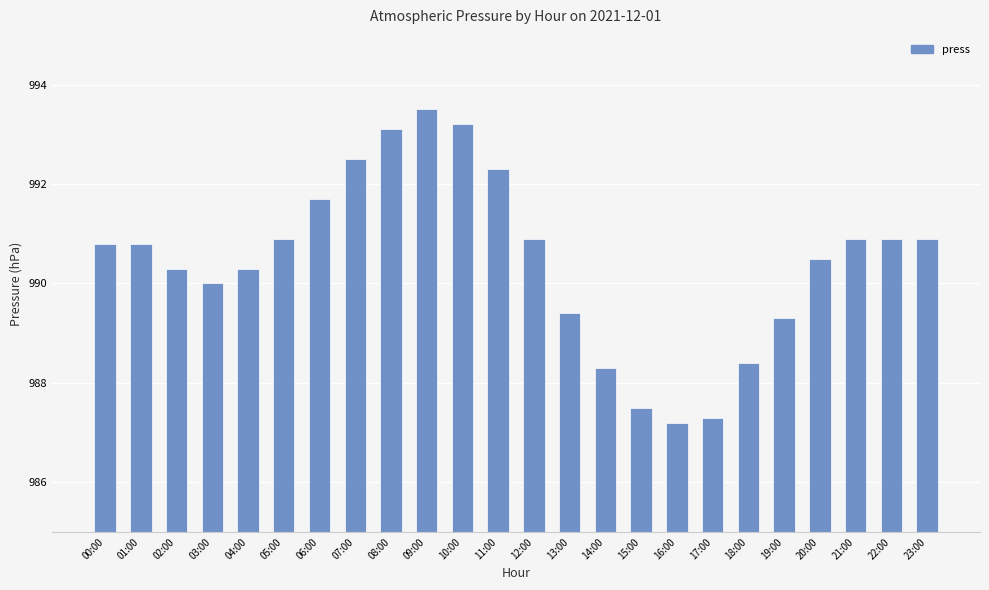

Reading left to right, extract all data points from this chart.

00:00=990.8	01:00=990.8	02:00=990.3	03:00=990.0	04:00=990.3	05:00=990.9	06:00=991.7	07:00=992.5	08:00=993.1	09:00=993.5	10:00=993.2	11:00=992.3	12:00=990.9	13:00=989.4	14:00=988.3	15:00=987.5	16:00=987.2	17:00=987.3	18:00=988.4	19:00=989.3	20:00=990.5	21:00=990.9	22:00=990.9	23:00=990.9